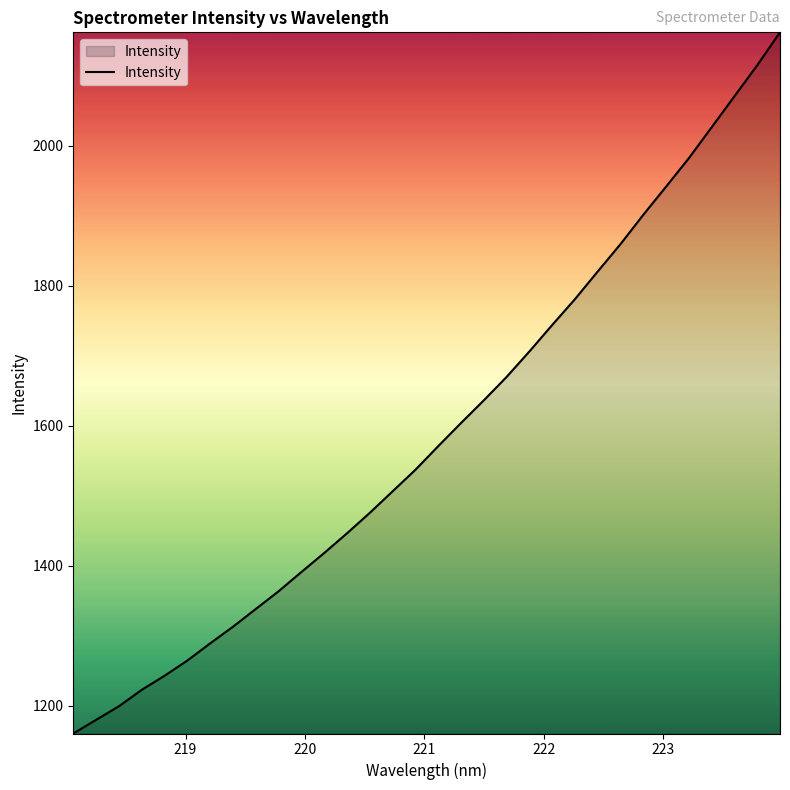

Reading left to right, extract all data points from this chart.

1160.2	1179.8	1199.2	1222.6	1242.8	1264.5	1289.1	1312.8	1338.2	1363.5	1391.0	1418.2	1446.4	1475.6	1506.4	1537.1	1570.9	1603.9	1636.3	1669.7	1706.2	1744.0	1780.9	1820.5	1859.6	1901.4	1941.7	1982.3	2026.4	2070.7	2115.0	2162.0